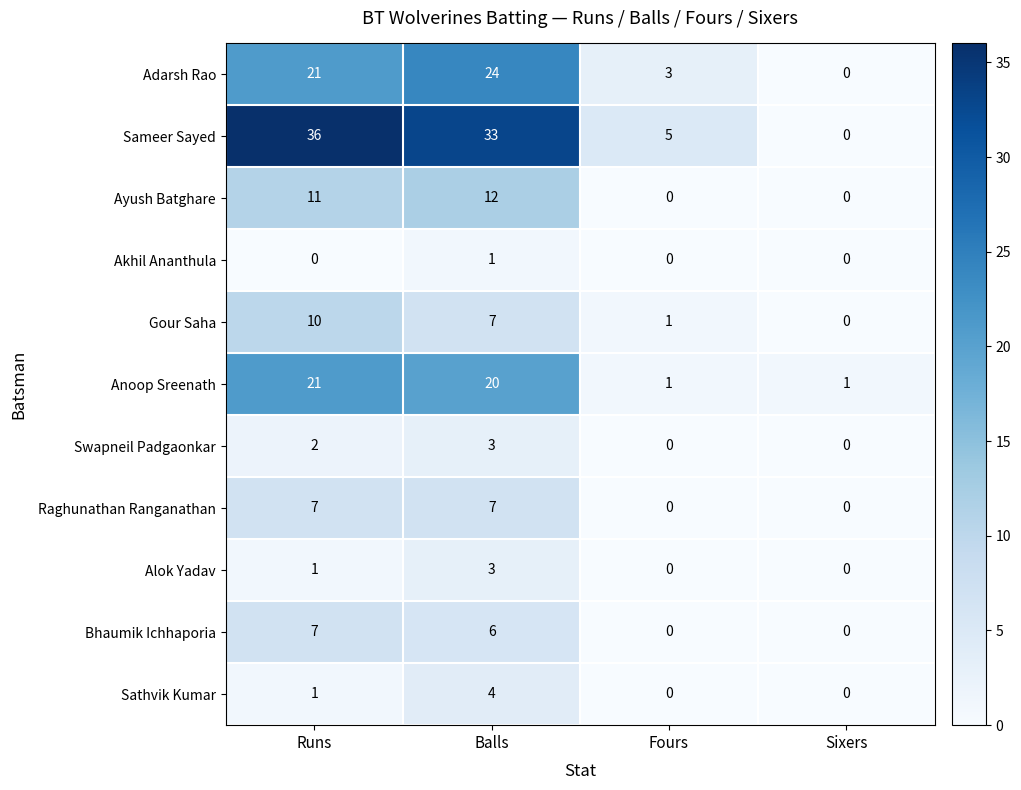

The Raghunathan Ranganathan series shows 0 at Fours. True or false?

True